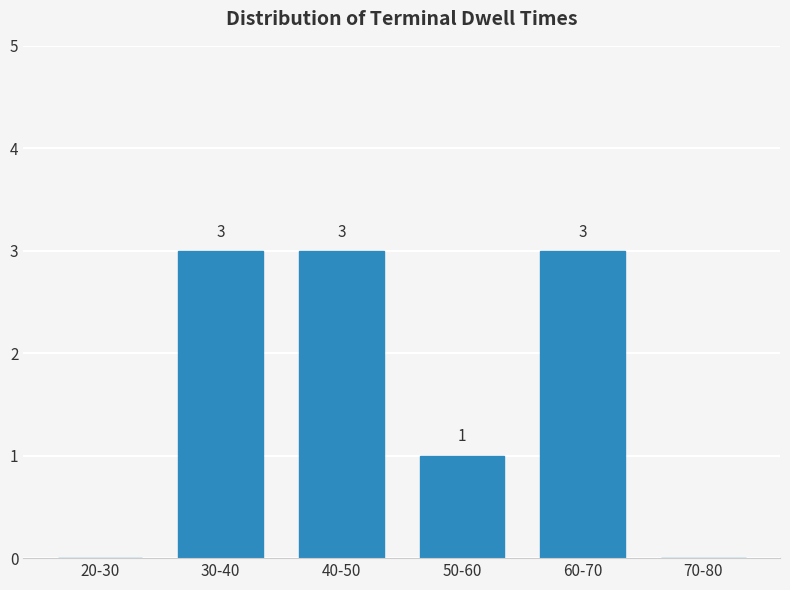

Reading left to right, transcribe all the data shown in this chart.

20-30=0	30-40=3	40-50=3	50-60=1	60-70=3	70-80=0